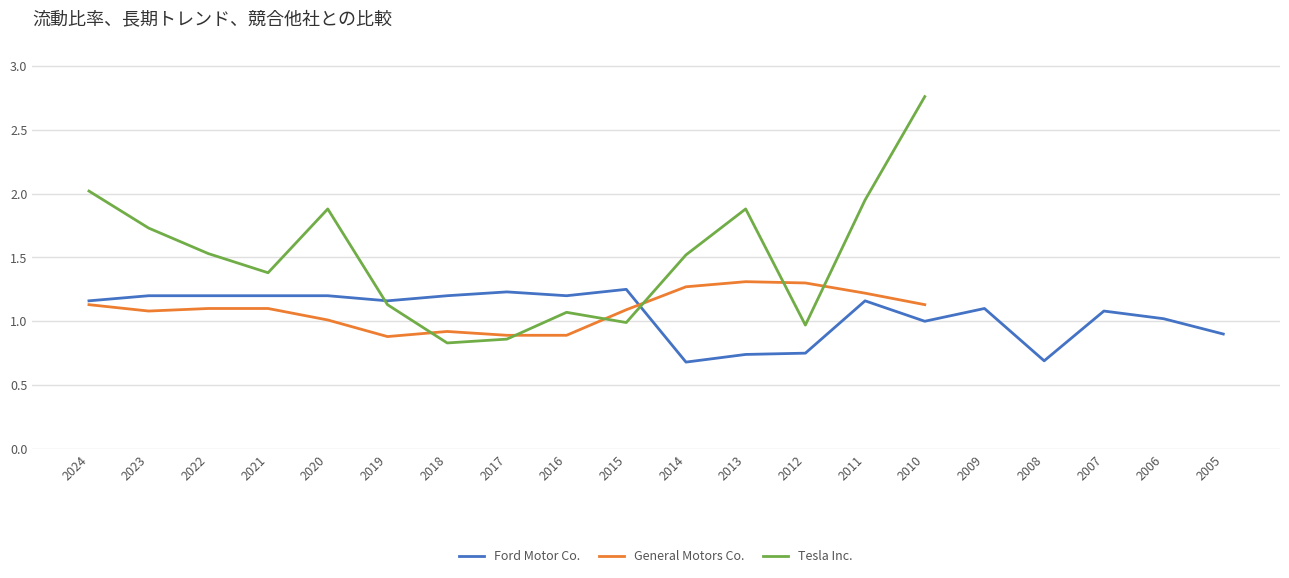

What is the maximum value shown in the chart?

2.8